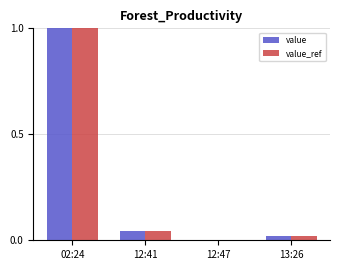

What is the greatest value displayed?

1.0